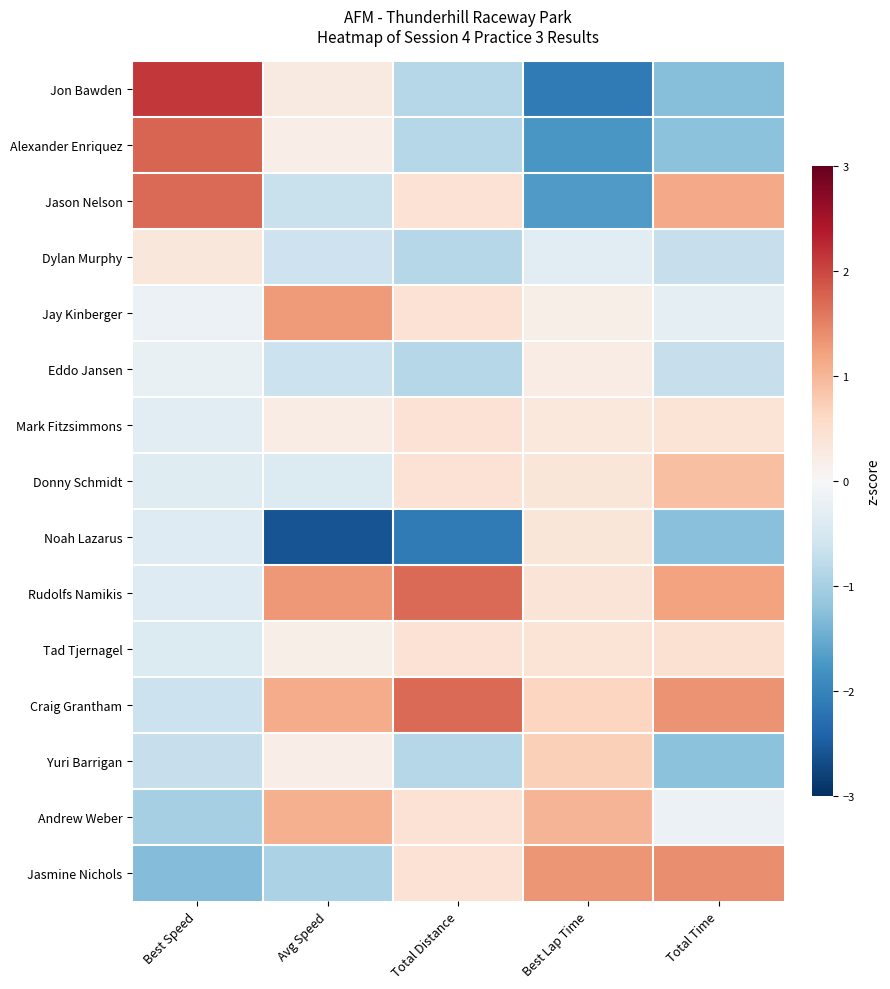

Rank the series by their maximum value, from highest to lowest.

Jon Bawden, Alexander Enriquez, Jason Nelson, Rudolfs Namikis, Craig Grantham, Jasmine Nichols, Jay Kinberger, Andrew Weber, Donny Schmidt, Yuri Barrigan, Tad Tjernagel, Mark Fitzsimmons, Noah Lazarus, Dylan Murphy, Eddo Jansen